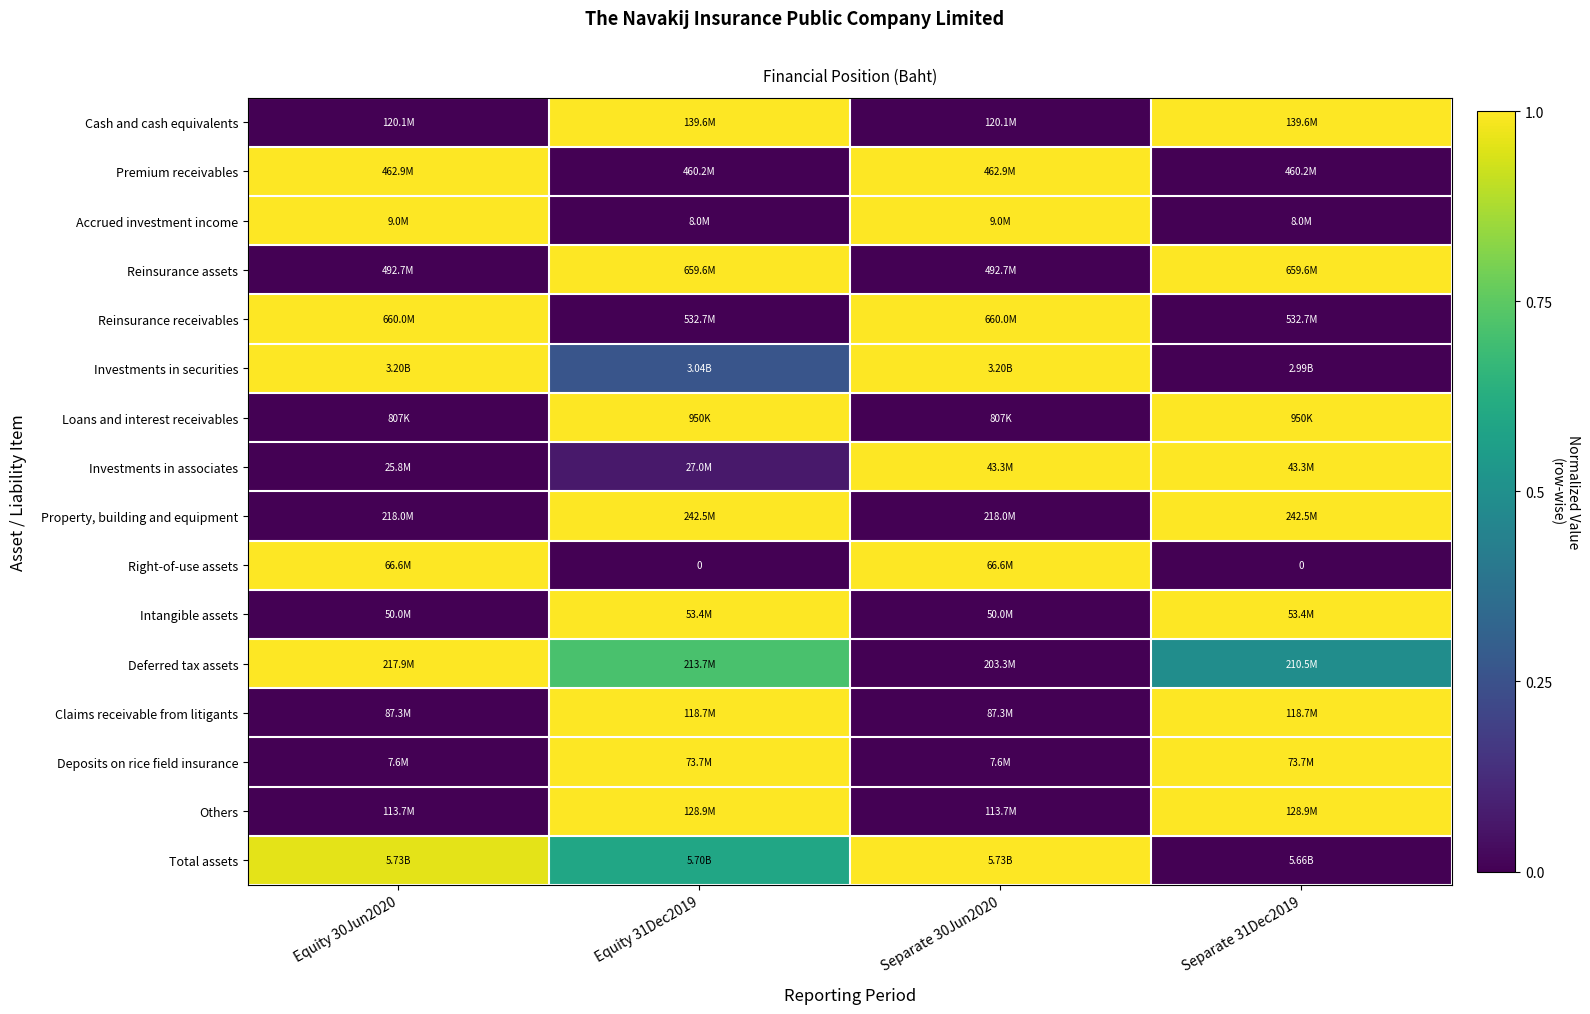

What is the spread (max minus min) of values at Separate 30Jun2020?

1.0